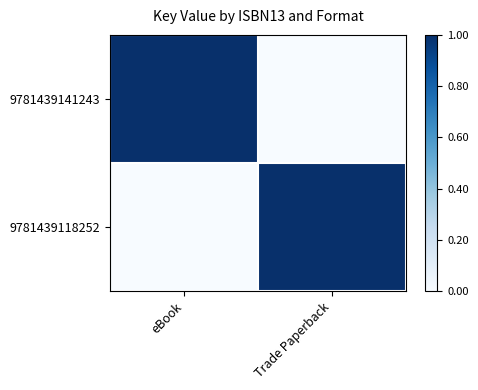

Reading right to left, extract all data points from this chart.

9781439141243: Trade Paperback=0	eBook=1
9781439118252: Trade Paperback=1	eBook=0